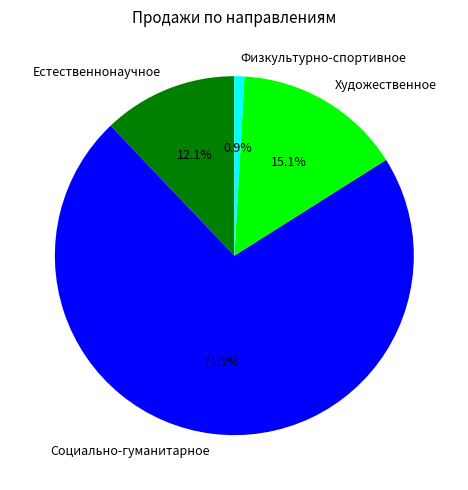

Count the number of slices in the pie.

4